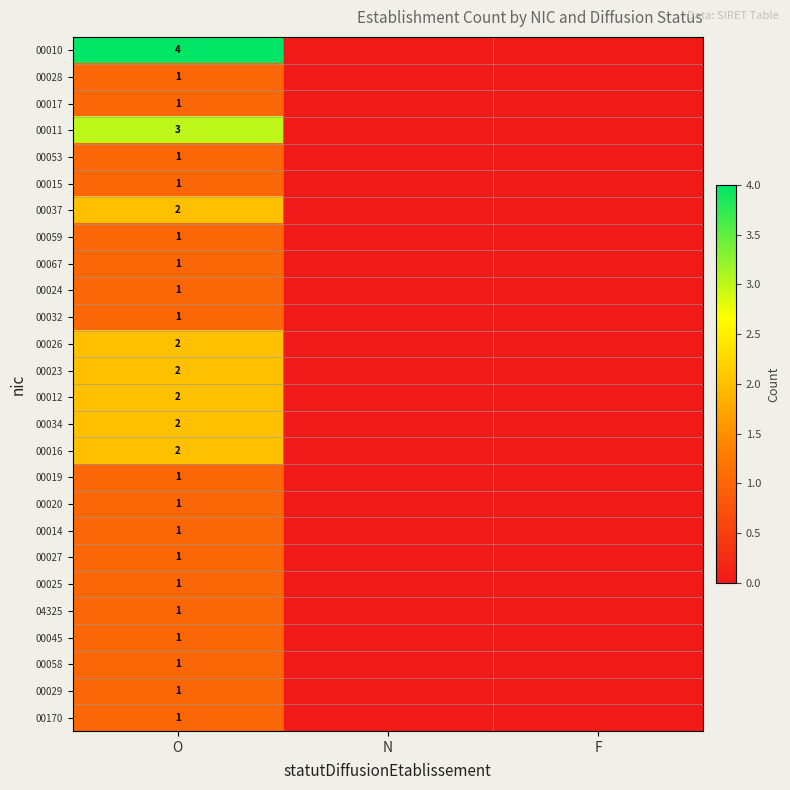

What is the spread (max minus min) of values at O?

3